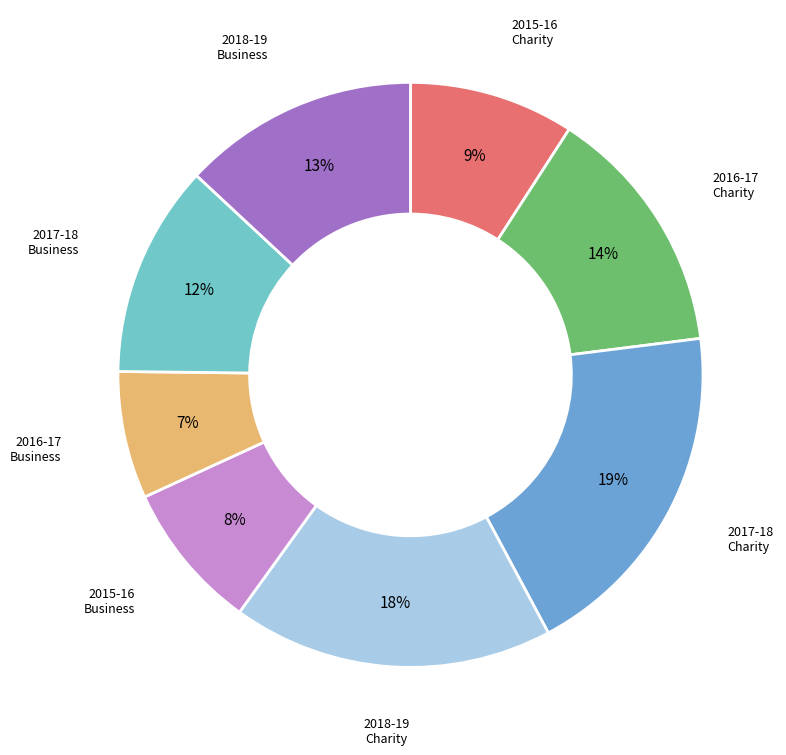

To the nearest percent, what is the average slice percentage?

12%